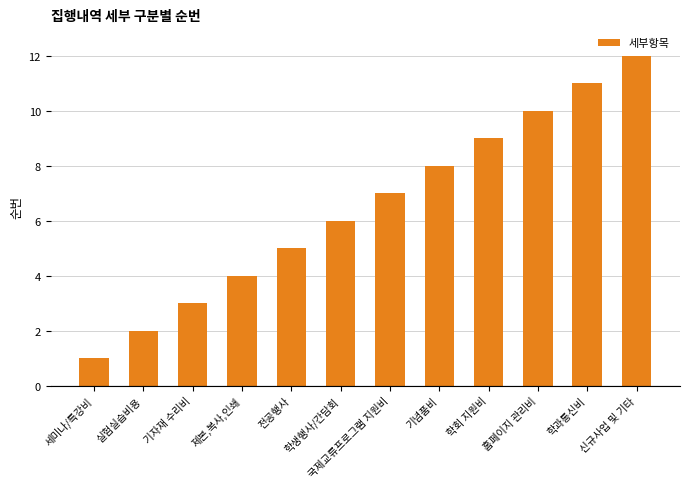

Is it true that the value at 신규사업 및 기타 is 6?

False